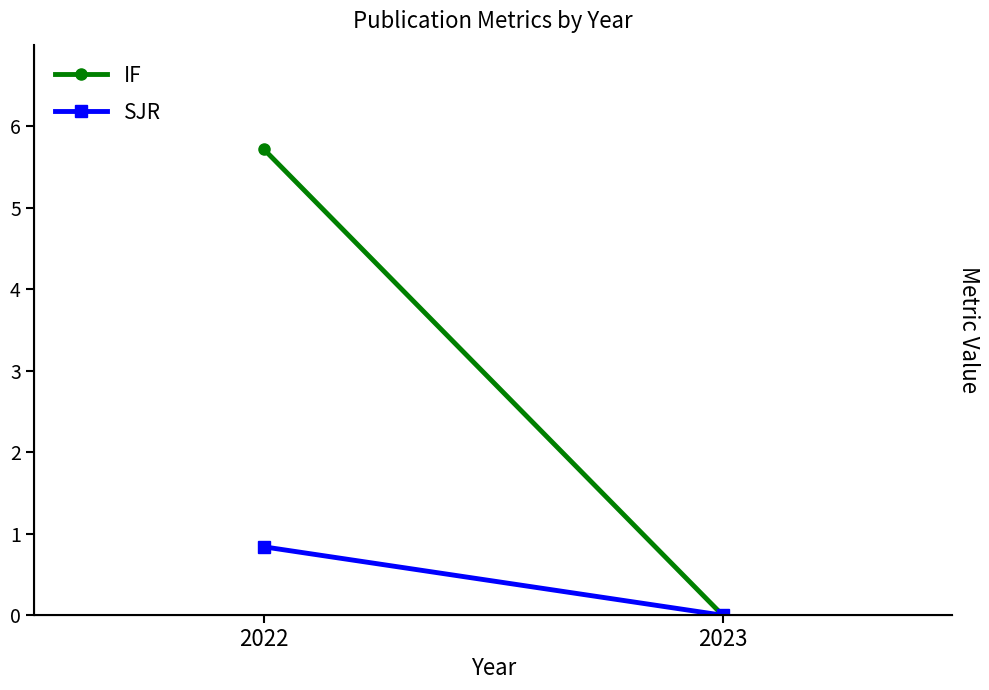

At which category does the chart reach its peak across all series?

2022